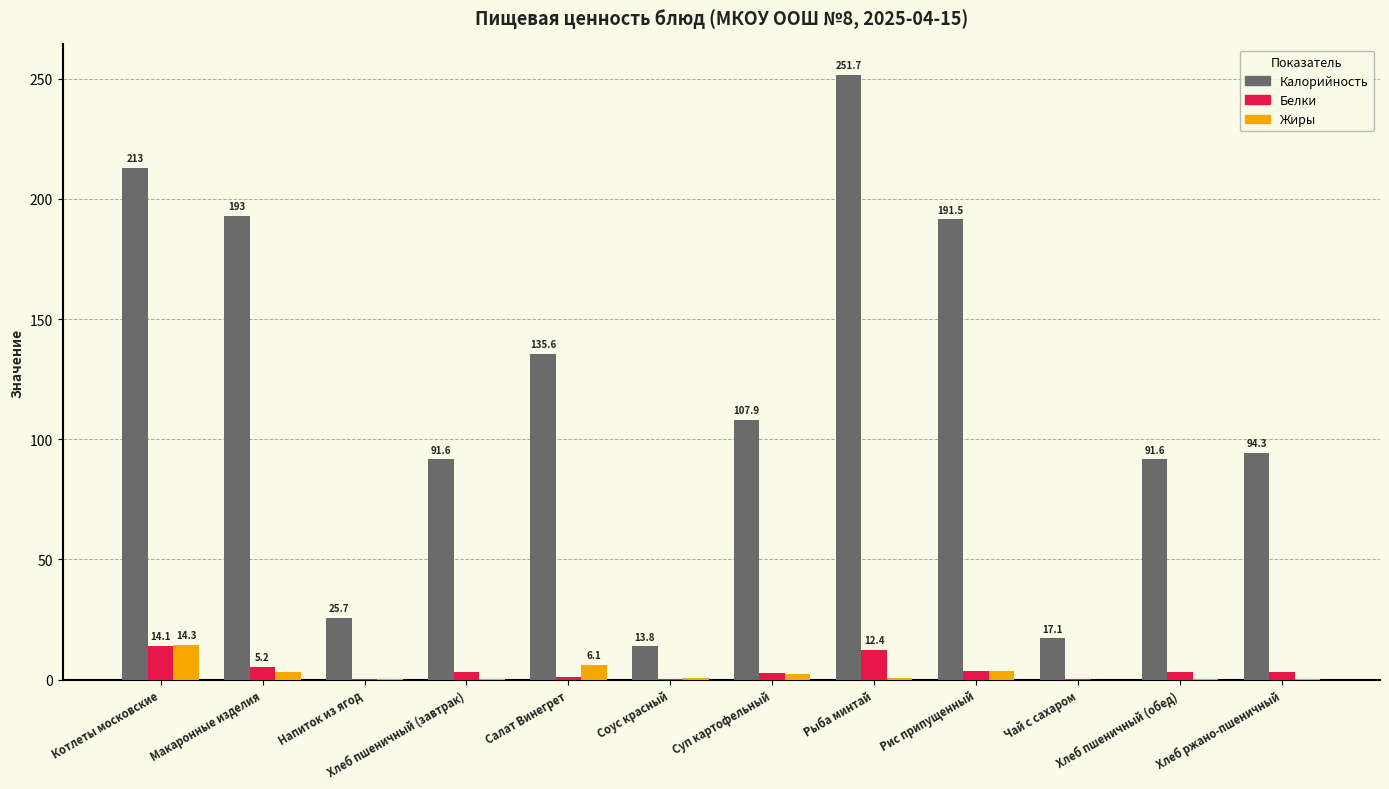

At which label does Жиры reach its peak?

Котлеты московские